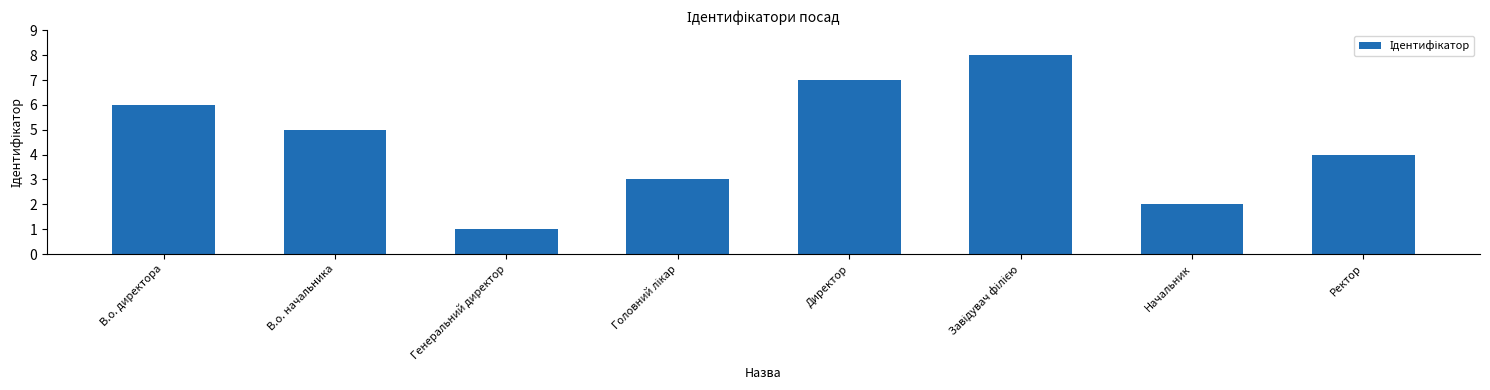

Approximately how many times larger is the value at В.о. директора compared to Директор?

0.9